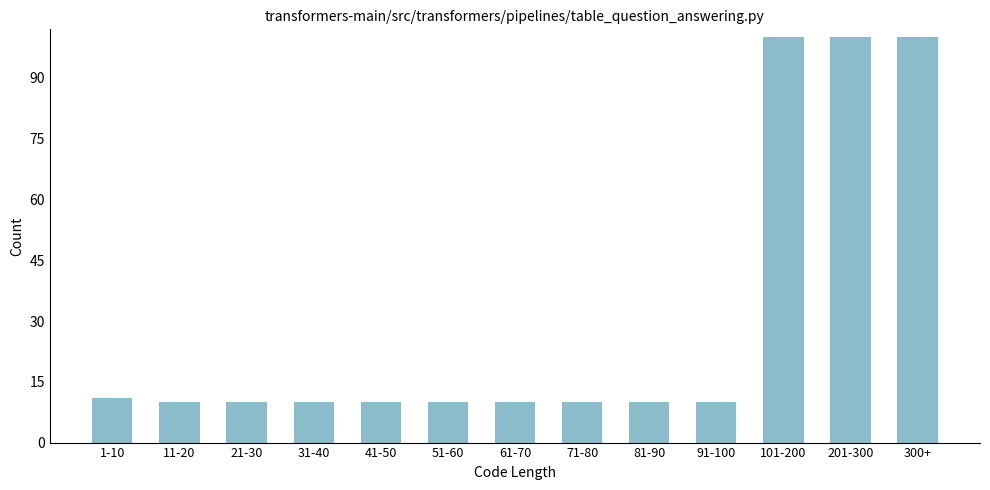

Reading right to left, transcribe all the data shown in this chart.

300+=100	201-300=100	101-200=100	91-100=10	81-90=10	71-80=10	61-70=10	51-60=10	41-50=10	31-40=10	21-30=10	11-20=10	1-10=11